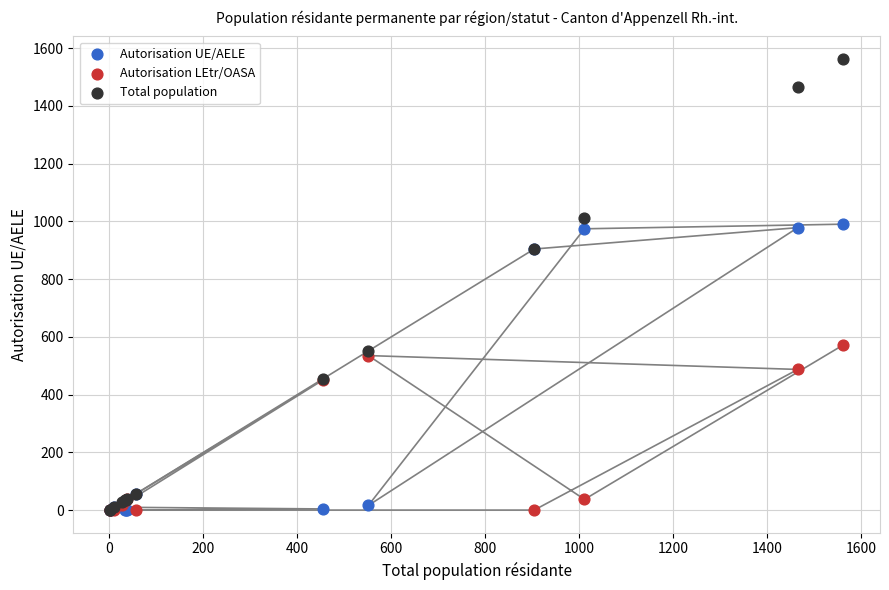

What are all the series names shown in the legend?

Autorisation UE/AELE, Autorisation LEtr/OASA, Total population